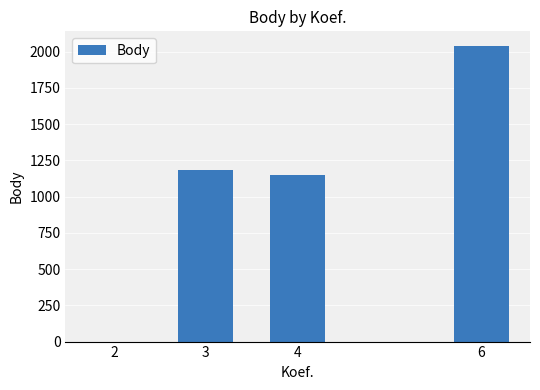

The value at 6 is 2039.0. True or false?

True